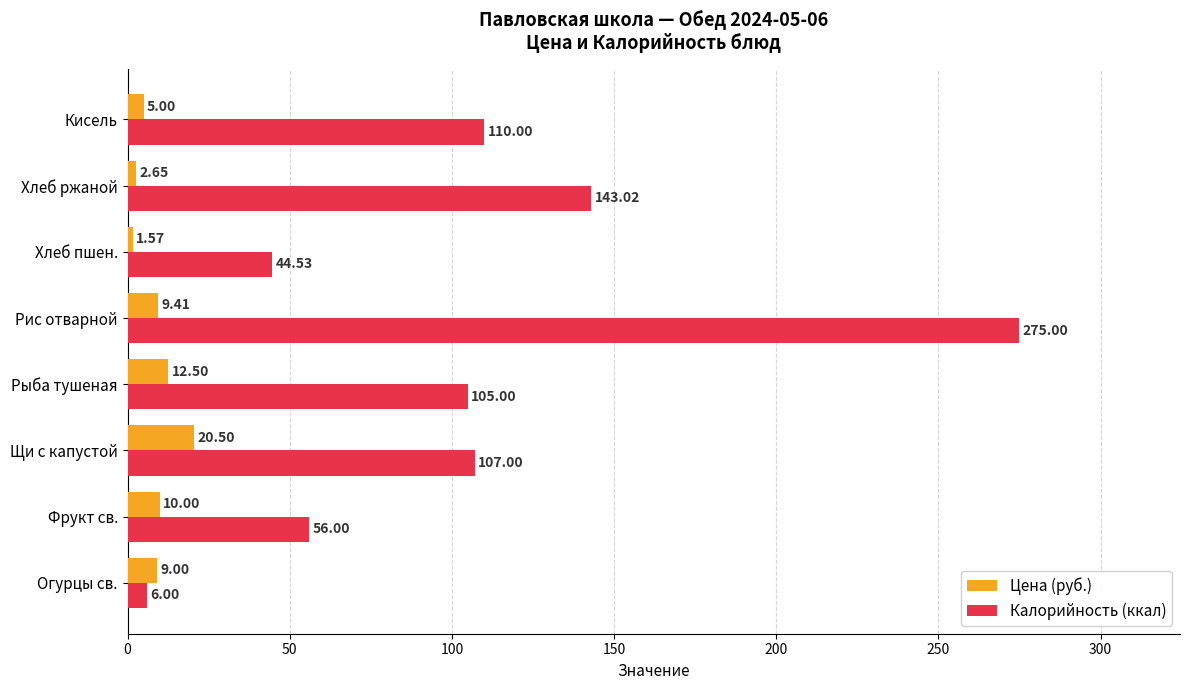

What is the maximum value shown in the chart?

275.0